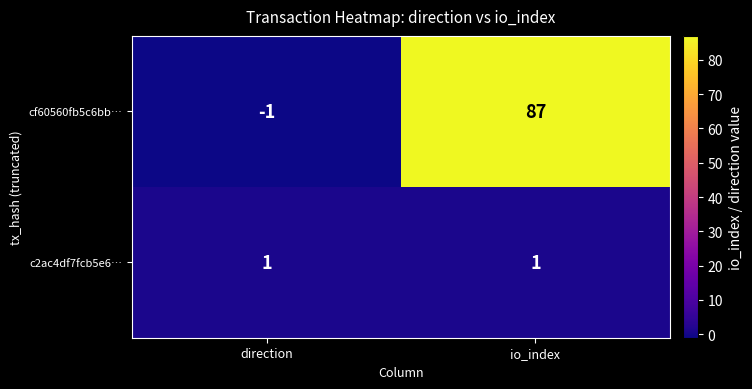

Rank the series by their average value, from lowest to highest.

c2ac4df7fcb5e6…, cf60560fb5c6bb…